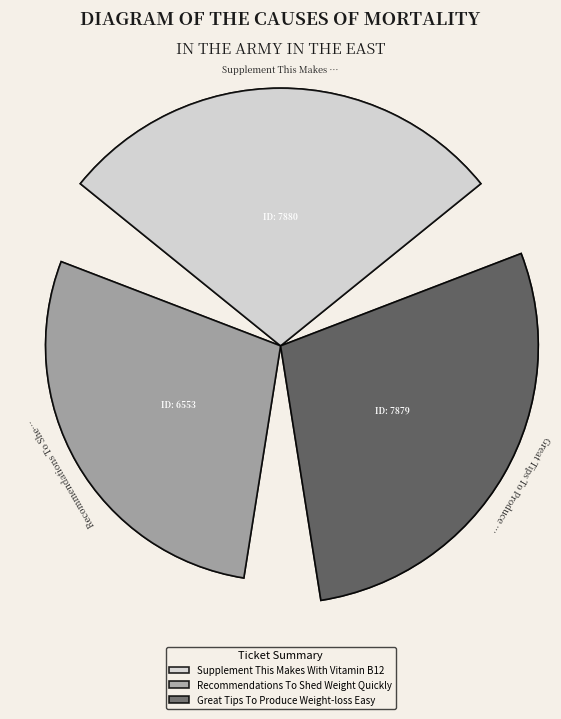

Is it true that Great Tips To Produce Weight-loss Easy is 34% of the pie?

True